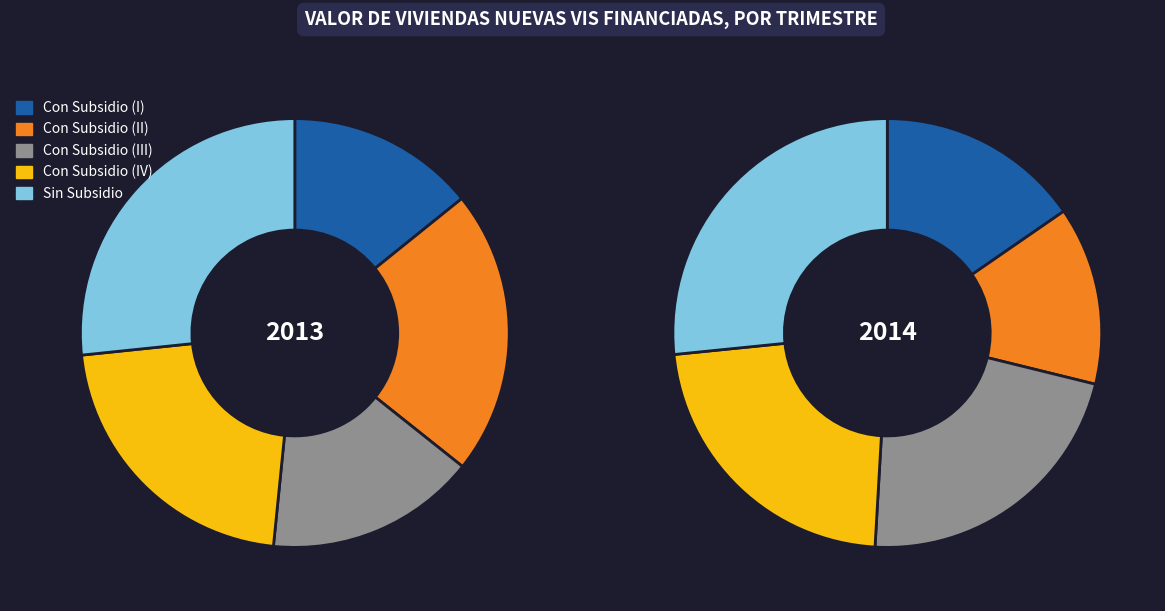

What portion of the pie excludes 2014-I?

81.2%